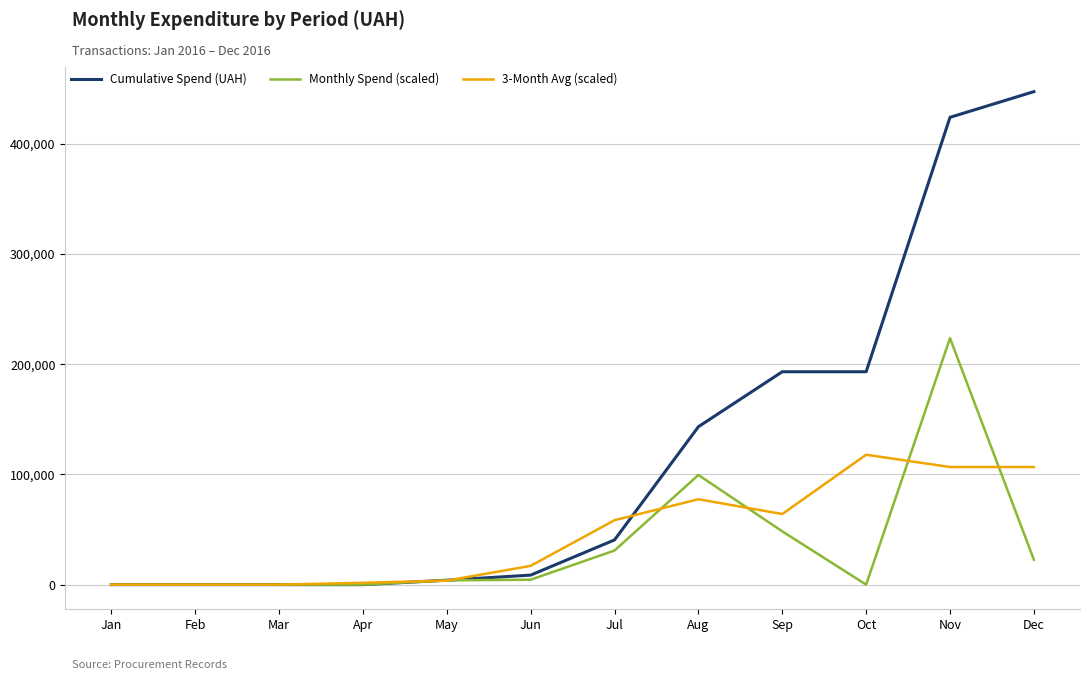

The Cumulative Spend (UAH) series shows 447312.2 at Dec. True or false?

True